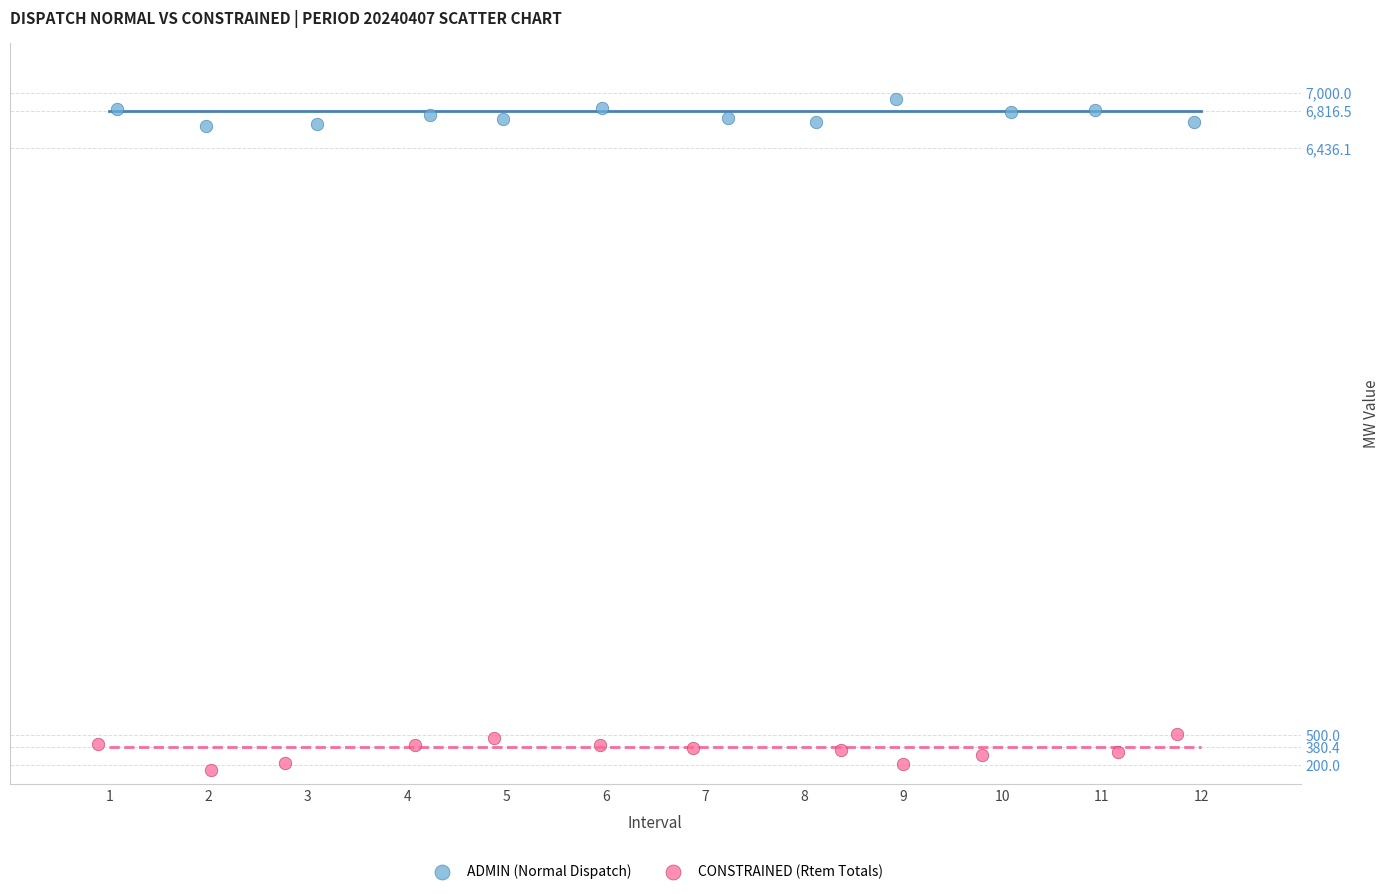

Which series contains the highest Y value?

ADMIN (Normal Dispatch)